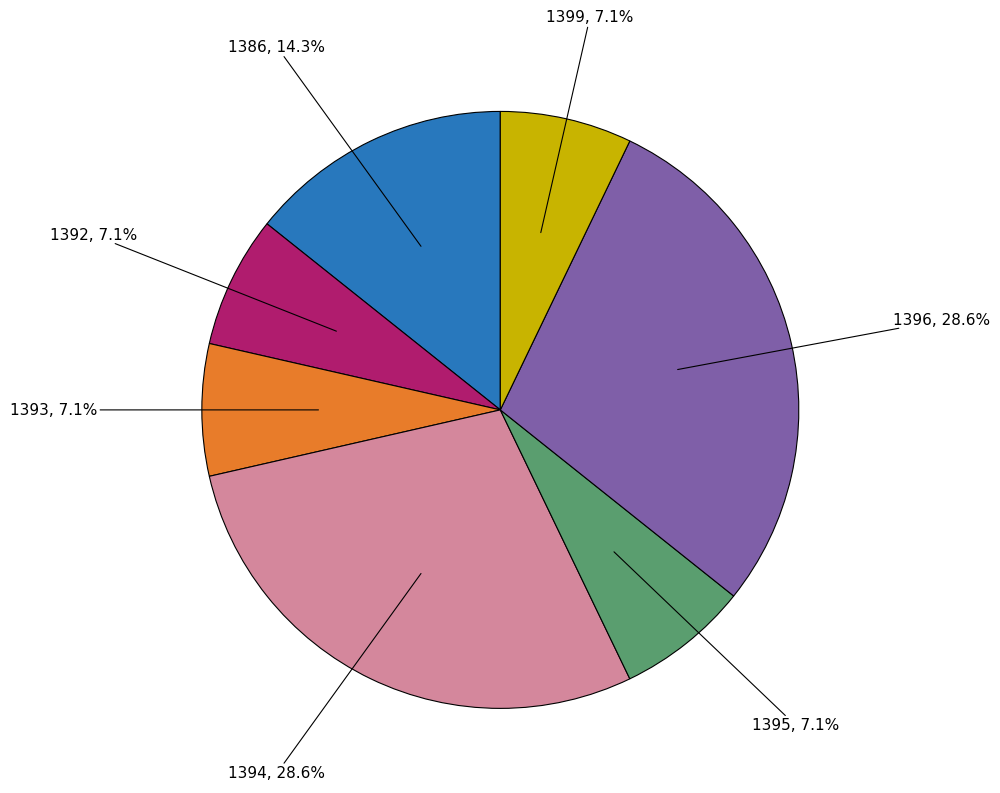

How many segments does this pie chart have?

7